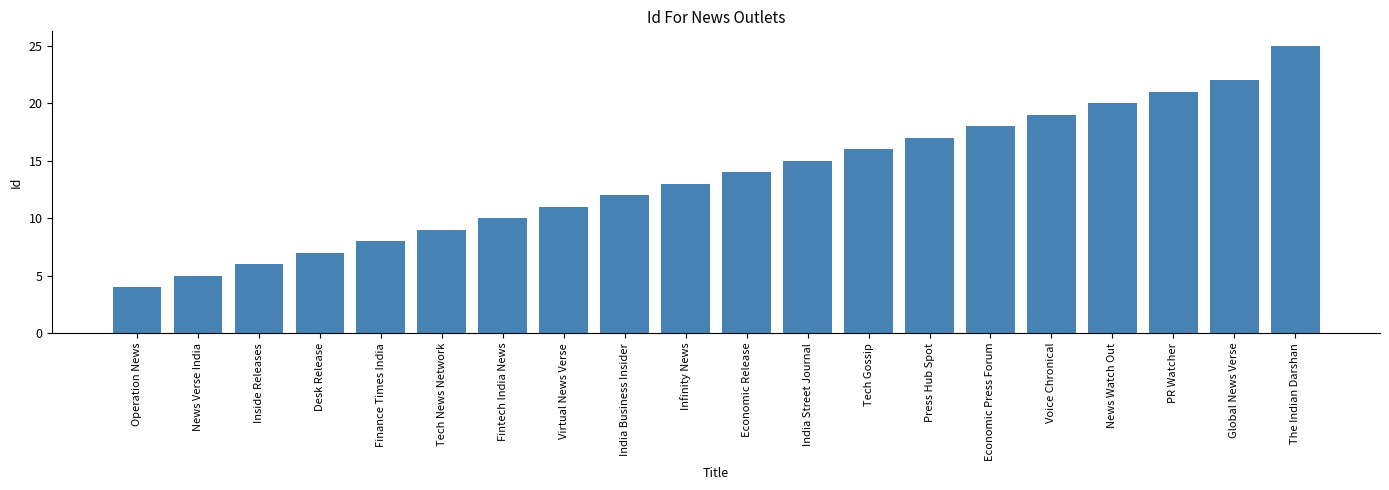

The chart shows a value of 39 at Global News Verse. True or false?

False